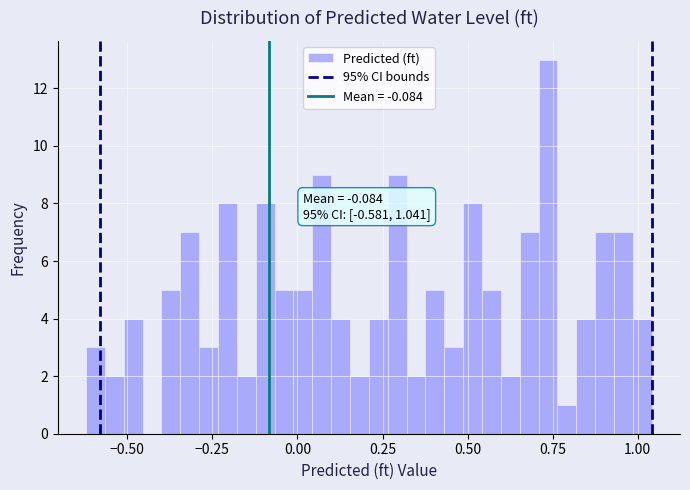

Read against the x-axis, roughly where is the centre of the tallest bar?

0.75